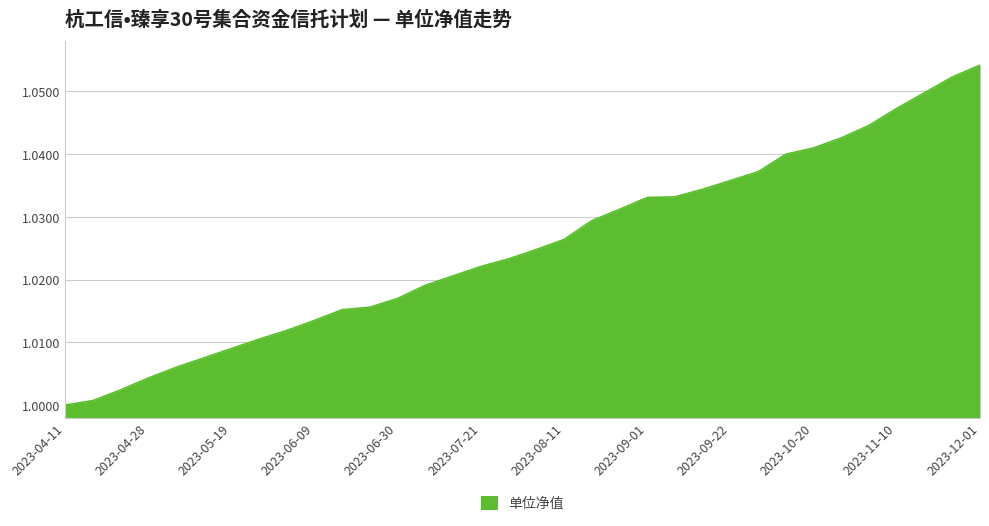

How many lines are shown in the chart?

1